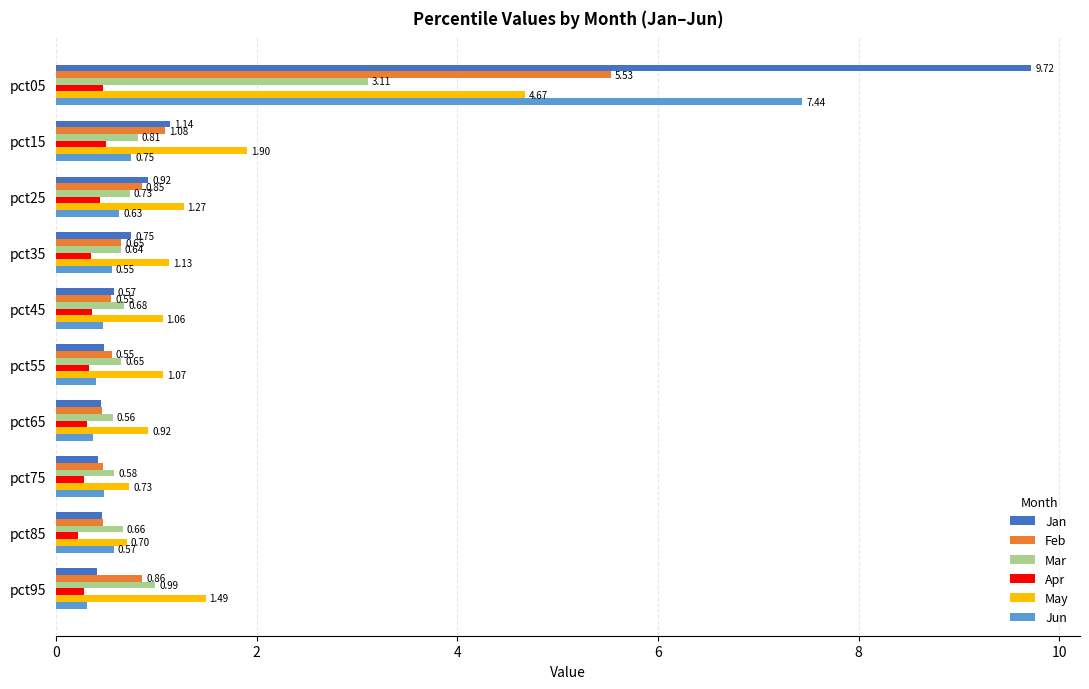

Rank the series by their maximum value, from lowest to highest.

Apr, Mar, May, Feb, Jun, Jan